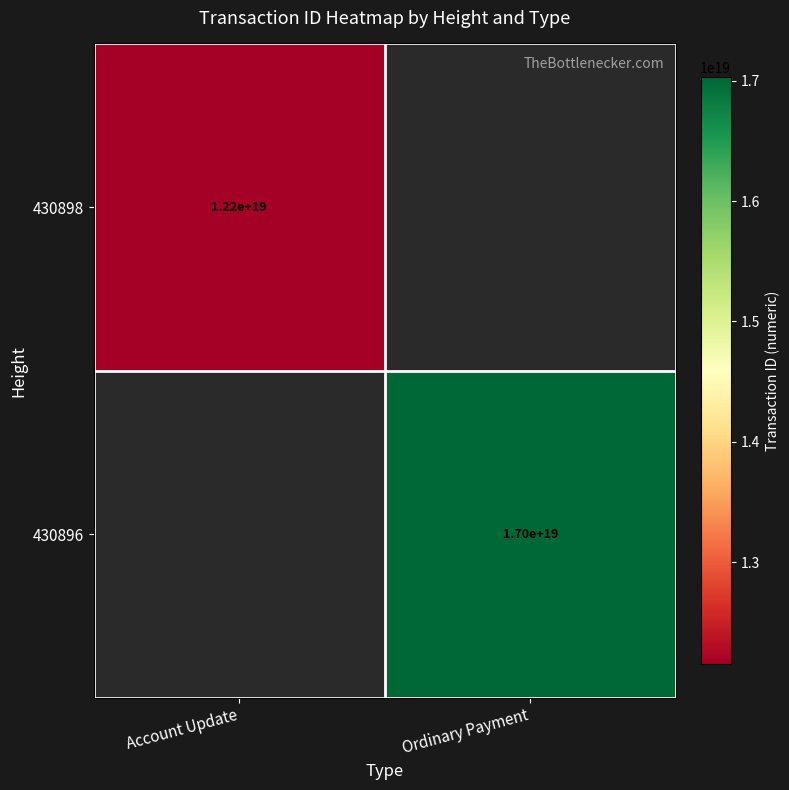

Which category has the highest value across all series?

Ordinary Payment